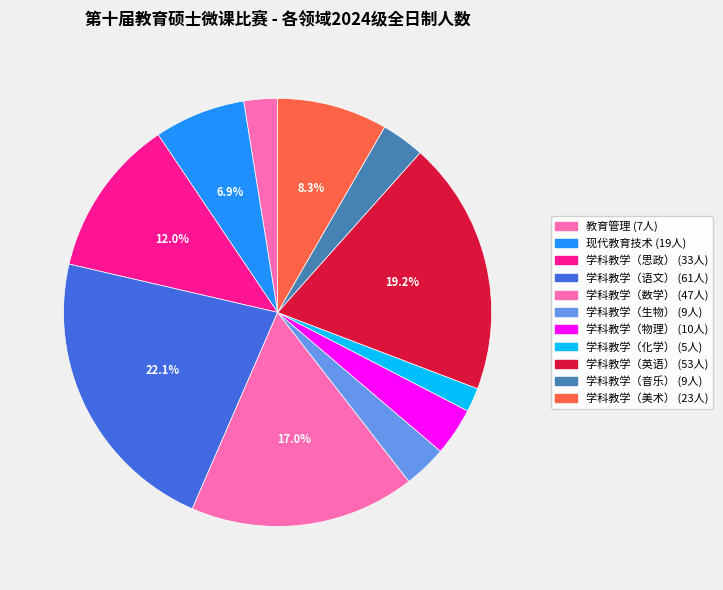

What is the smallest slice in the pie chart?

学科教学（化学）